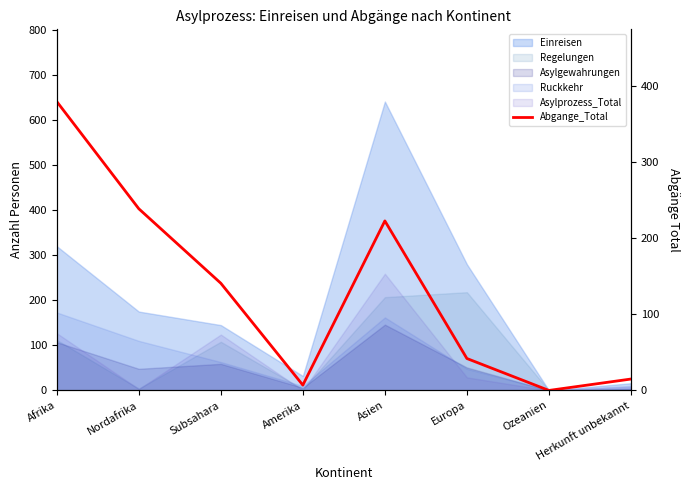

How many positive values are there?

7